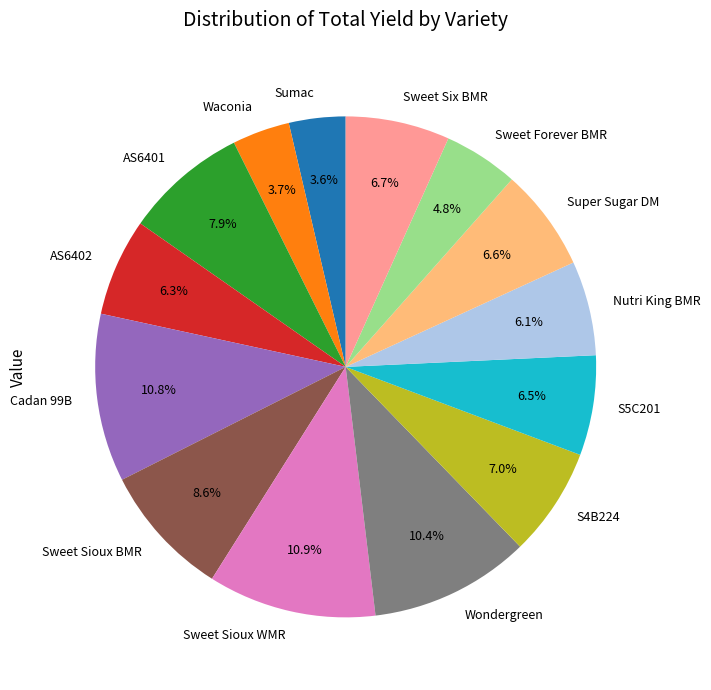

Is the sum of S5C201 and AS6402 greater than half?

No